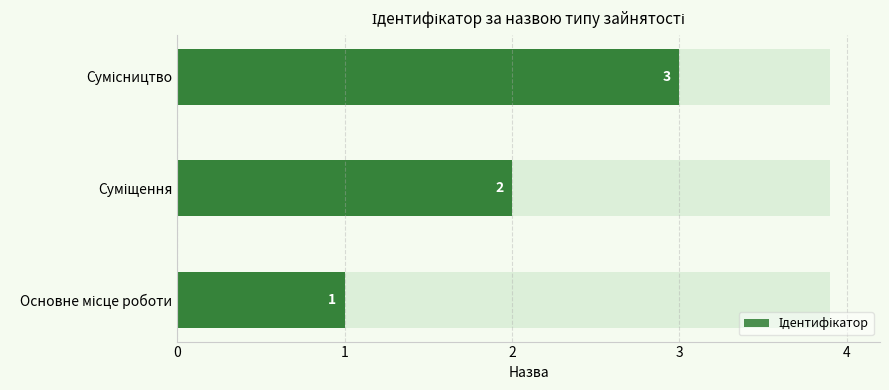

Is it true that the value at Основне місце роботи is 1?

True